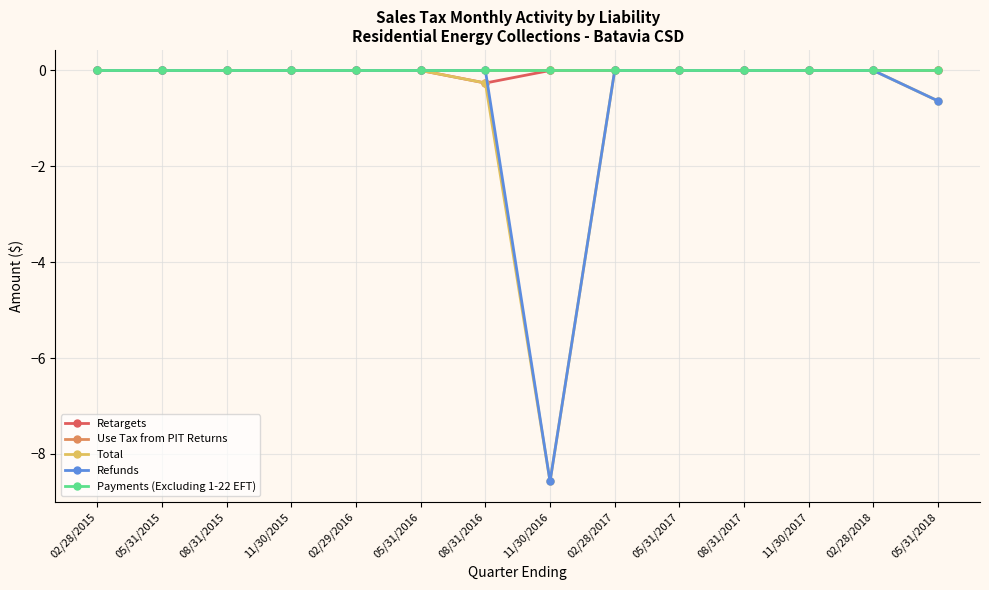

Which series has the widest spread of values?

Total